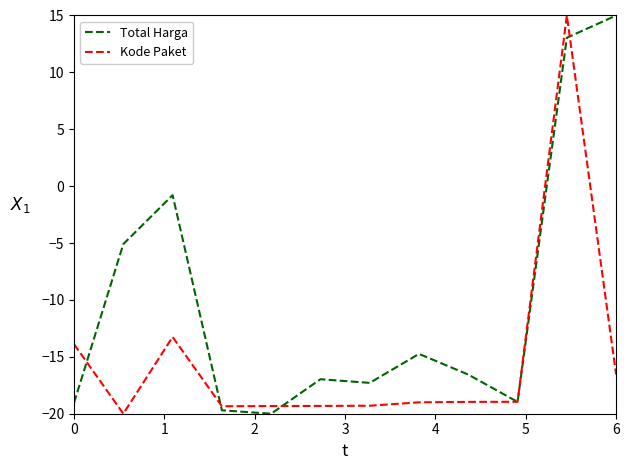

Which series has the largest total across all categories?

Total Harga